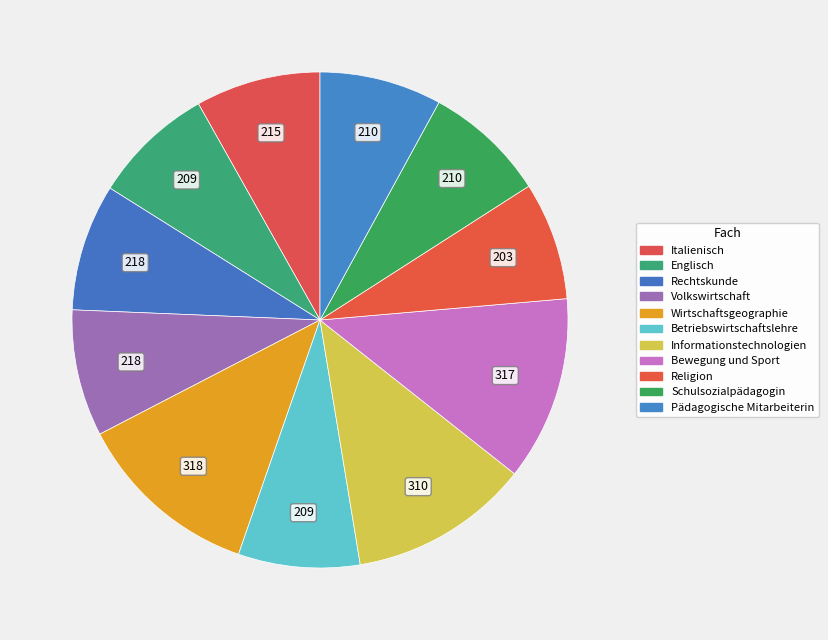

To the nearest percent, what is the combined percentage of Rechtskunde and Religion?

16%